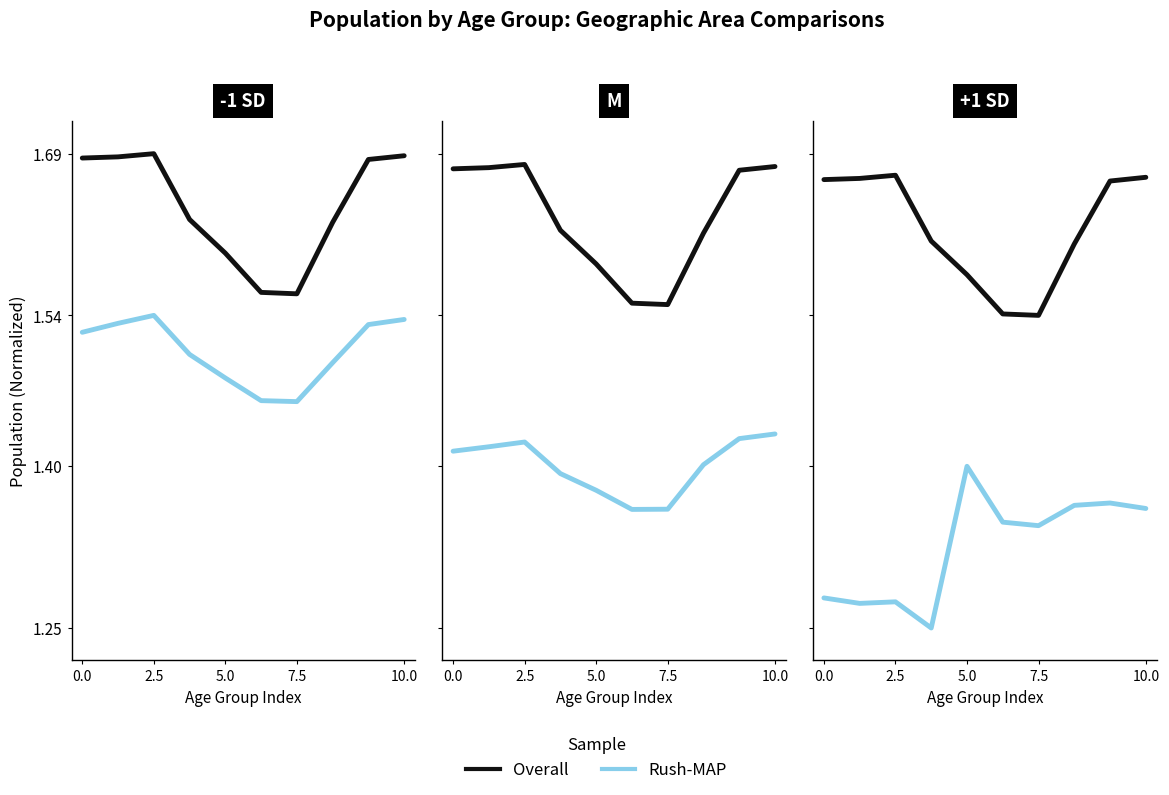

What is the value of the Overall point at the 9th from the left?

1.7